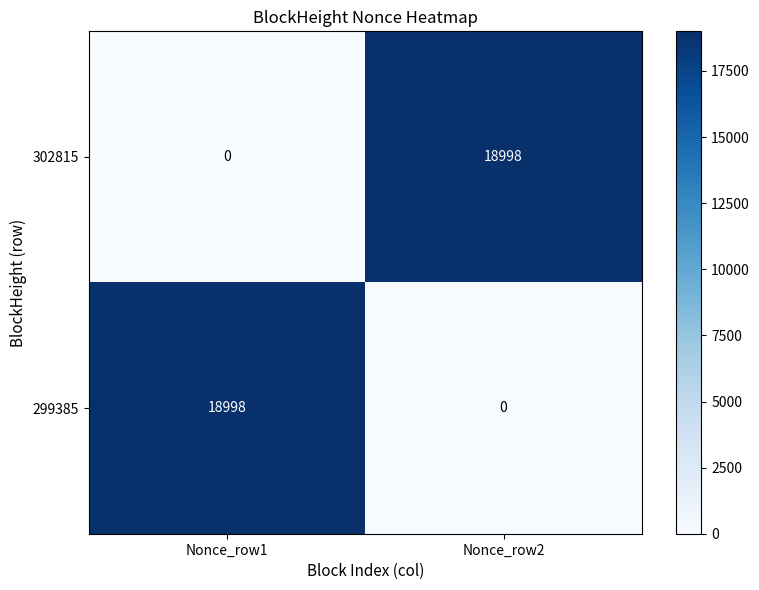

What is the spread (max minus min) of values at Nonce_row2?

18998